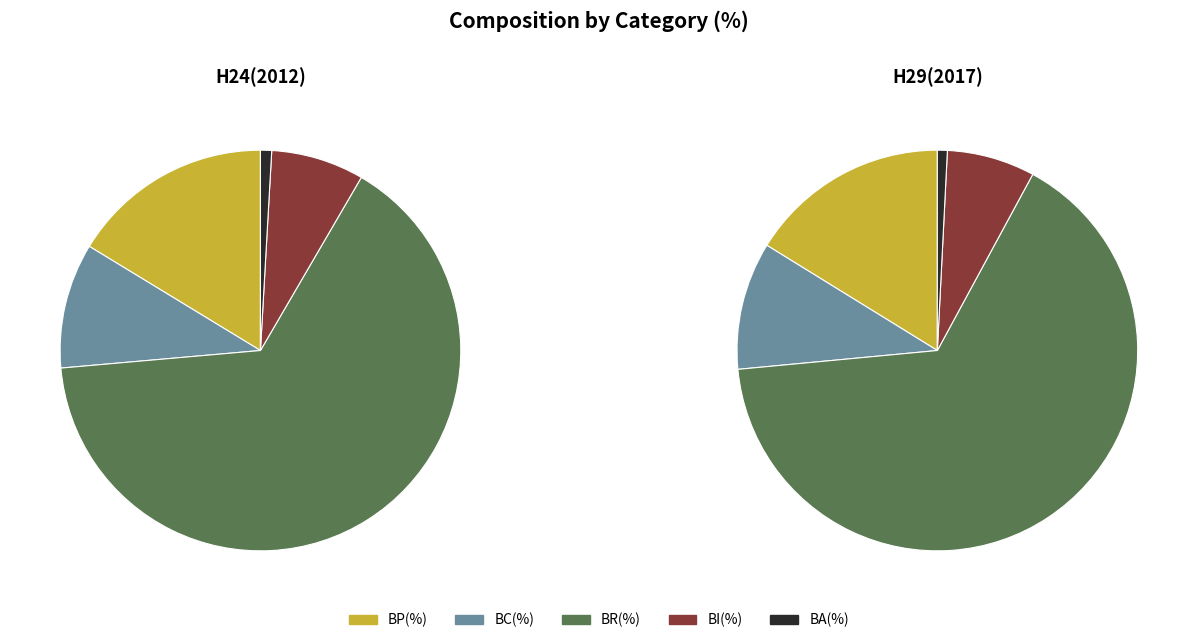

To the nearest percent, what portion does BC(%) represent?

10%